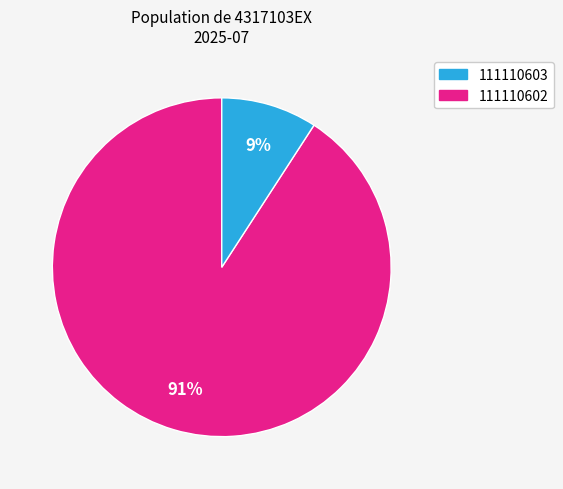

To the nearest percent, what is the difference between the largest and smallest slice percentages?

82%